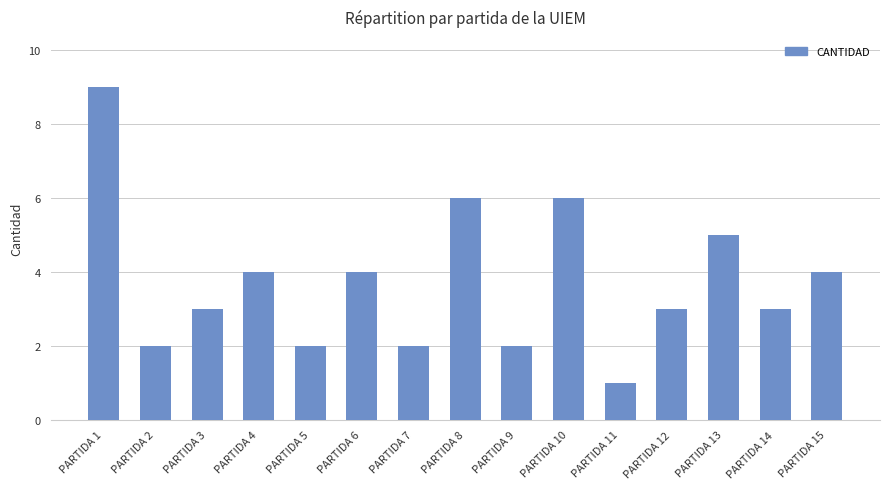

True or false: the data shows 1 at PARTIDA 2.

False